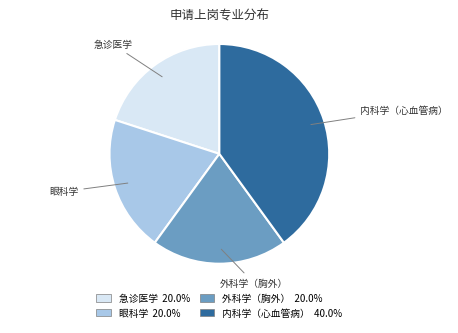

Is it true that 外科学（胸外） is 20% of the pie?

True